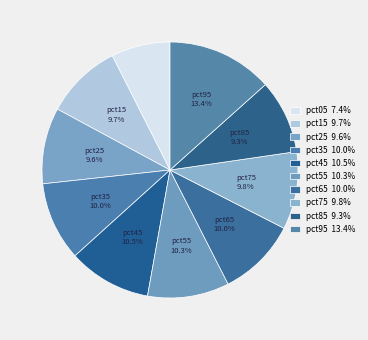

To the nearest percent, what is the difference between the largest and smallest slice percentages?

6%